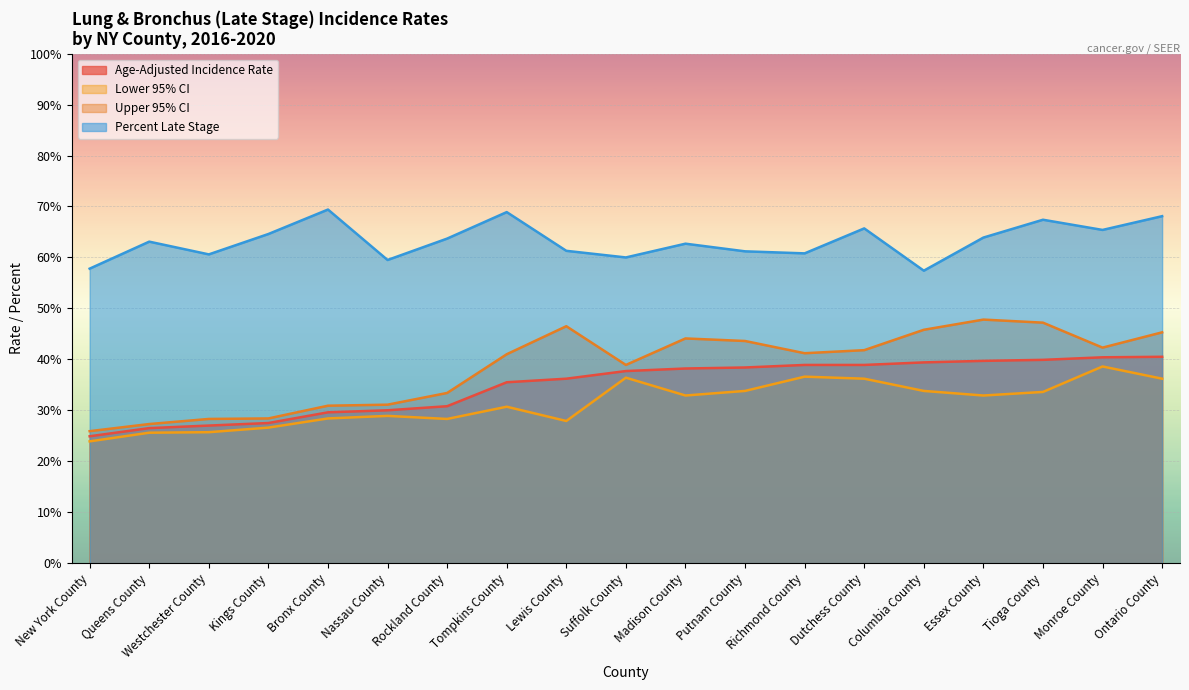

How many lines are shown in the chart?

4